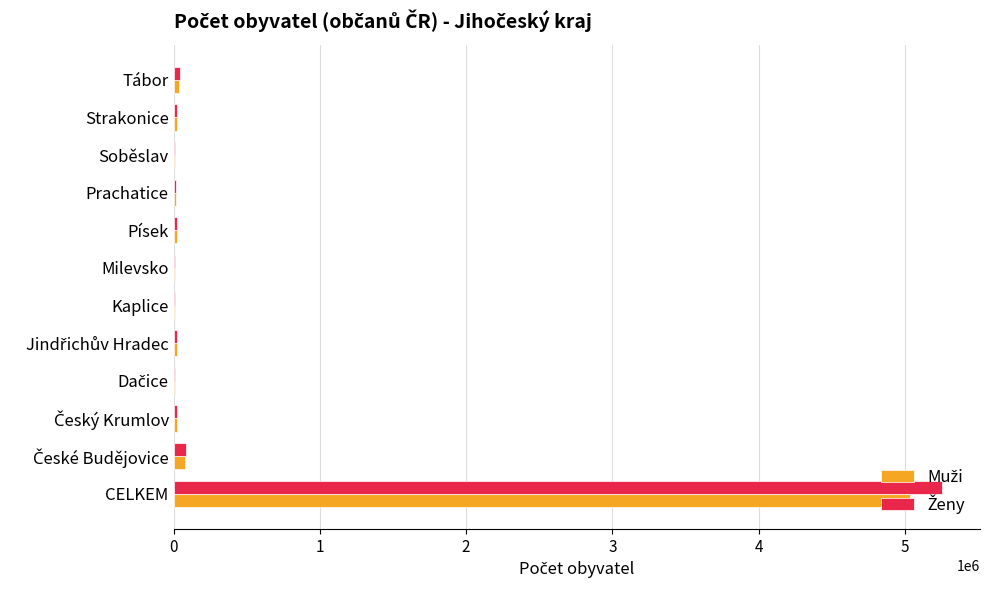

At which category is the sum across all series the highest?

CELKEM